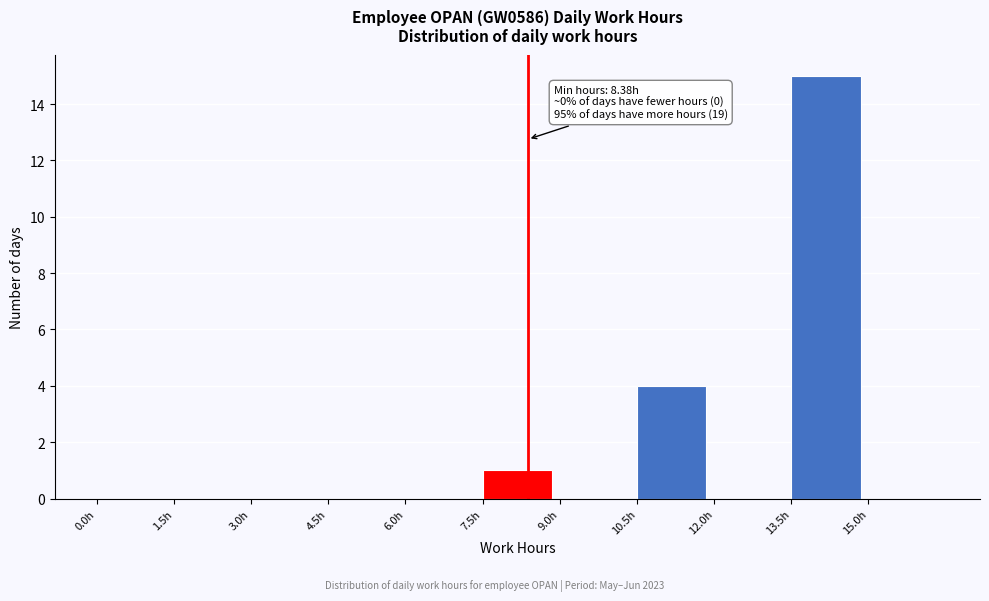

Which range on the x-axis has the tallest bar?

13.5 to 15.0